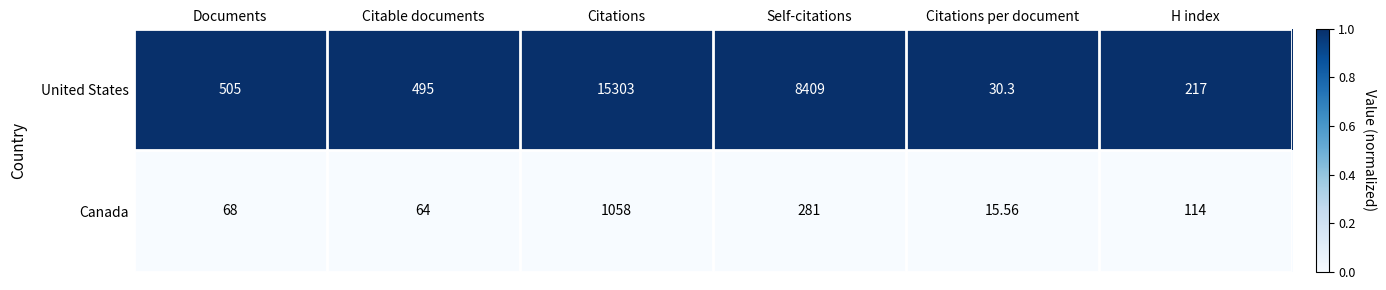

How many distinct data groups are displayed?

2